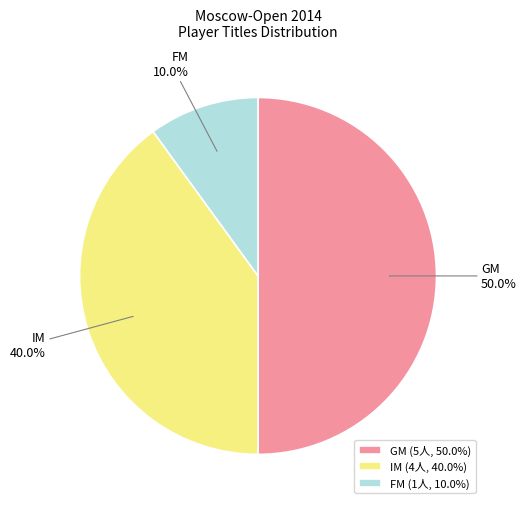

What is the total percentage of FM and IM?

50.0%